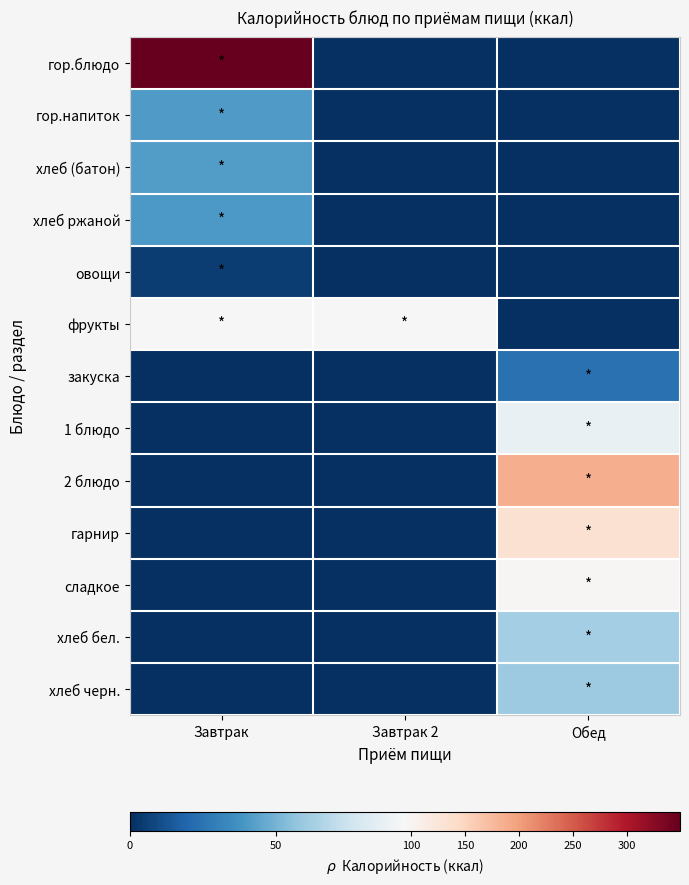

Reading left to right, transcribe all the data shown in this chart.

гор.блюдо: Завтрак=348.8	Завтрак 2=0.0	Обед=0.0
гор.напиток: Завтрак=41.0	Завтрак 2=0.0	Обед=0.0
хлеб (батон): Завтрак=41.6	Завтрак 2=0.0	Обед=0.0
хлеб ржаной: Завтрак=40.0	Завтрак 2=0.0	Обед=0.0
овощи: Завтрак=4.7	Завтрак 2=0.0	Обед=0.0
фрукты: Завтрак=96.0	Завтрак 2=96.0	Обед=0.0
закуска: Завтрак=0.0	Завтрак 2=0.0	Обед=24.0
1 блюдо: Завтрак=0.0	Завтрак 2=0.0	Обед=86.8
2 блюдо: Завтрак=0.0	Завтрак 2=0.0	Обед=187.0
гарнир: Завтрак=0.0	Завтрак 2=0.0	Обед=132.6
сладкое: Завтрак=0.0	Завтрак 2=0.0	Обед=97.0
хлеб бел.: Завтрак=0.0	Завтрак 2=0.0	Обед=62.4
хлеб черн.: Завтрак=0.0	Завтрак 2=0.0	Обед=60.0